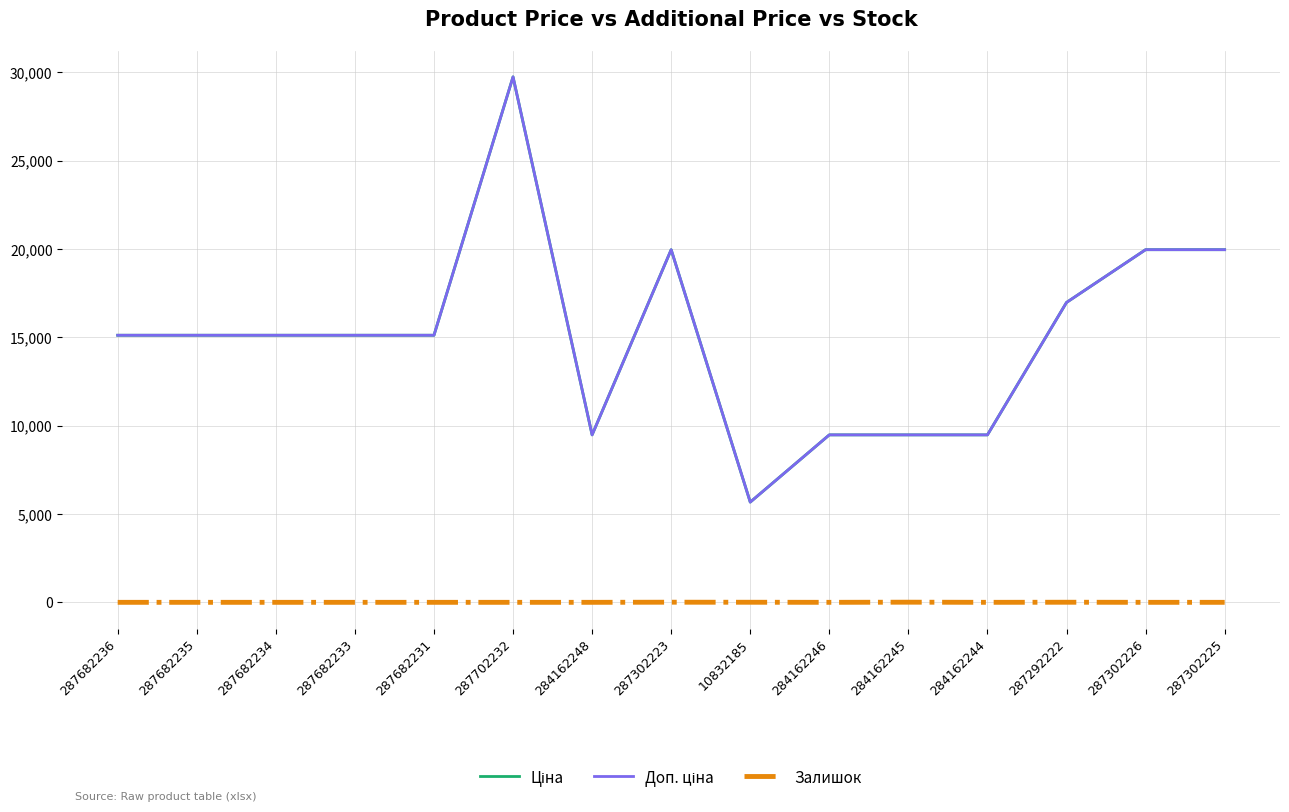

What is the difference between the second highest and minimum values in the Залишок series?

7.0